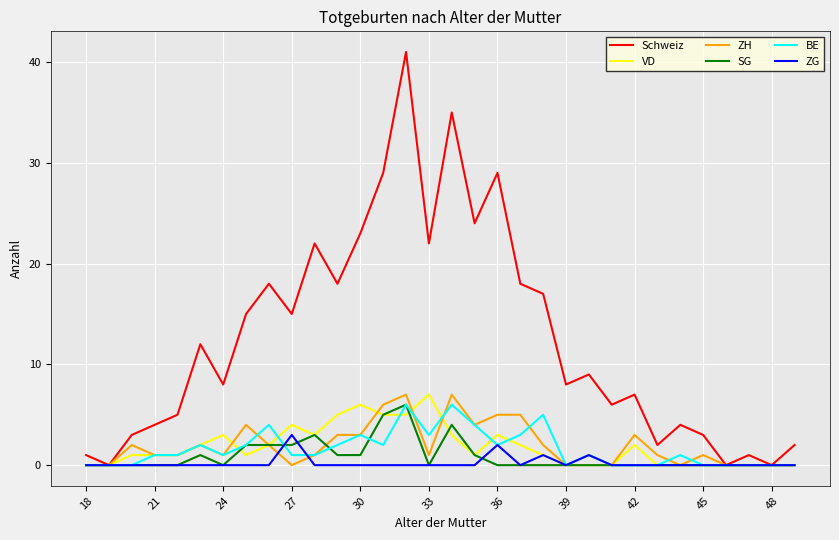

Which series has the largest total across all categories?

Schweiz